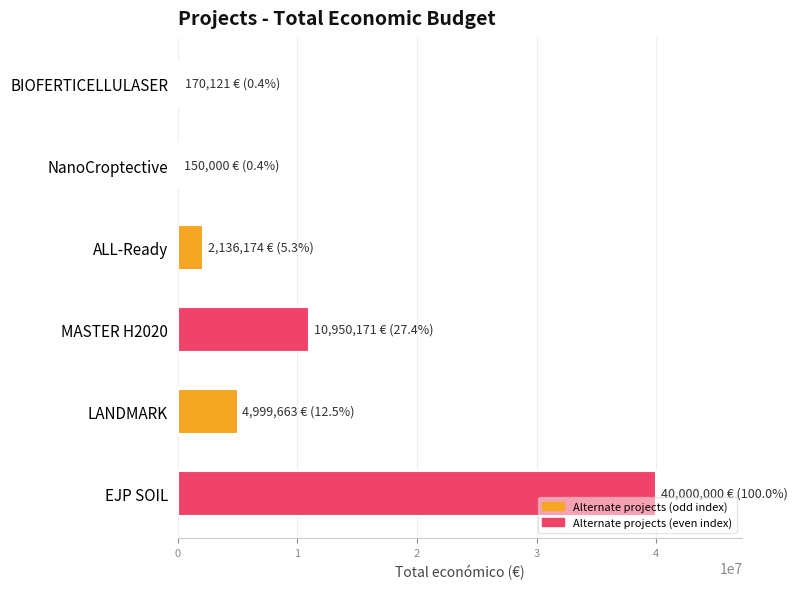

At which label is the value closest to 20075000?

MASTER H2020